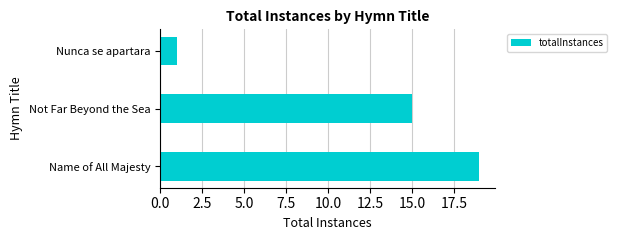

Does the chart contain stacked bars?

No